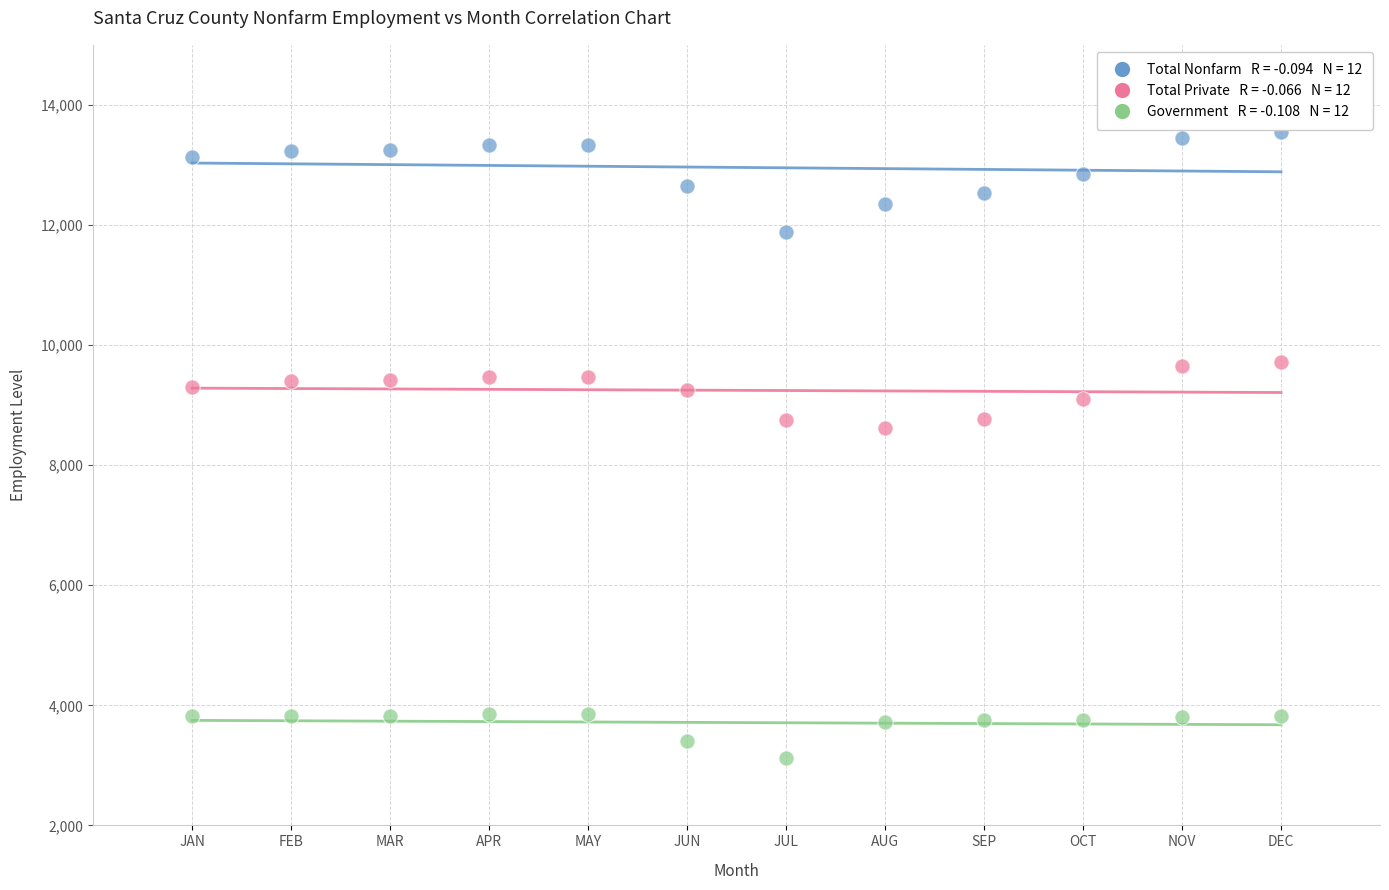

Across all data points, what is the range of X values (max minus min)?

11